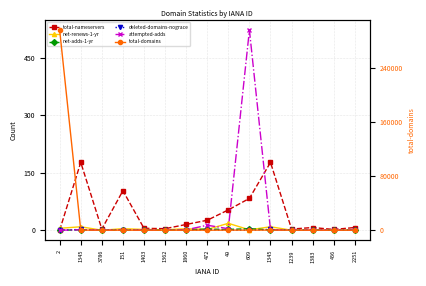

At which label is net-renews-1-yr closest to 9?

1345